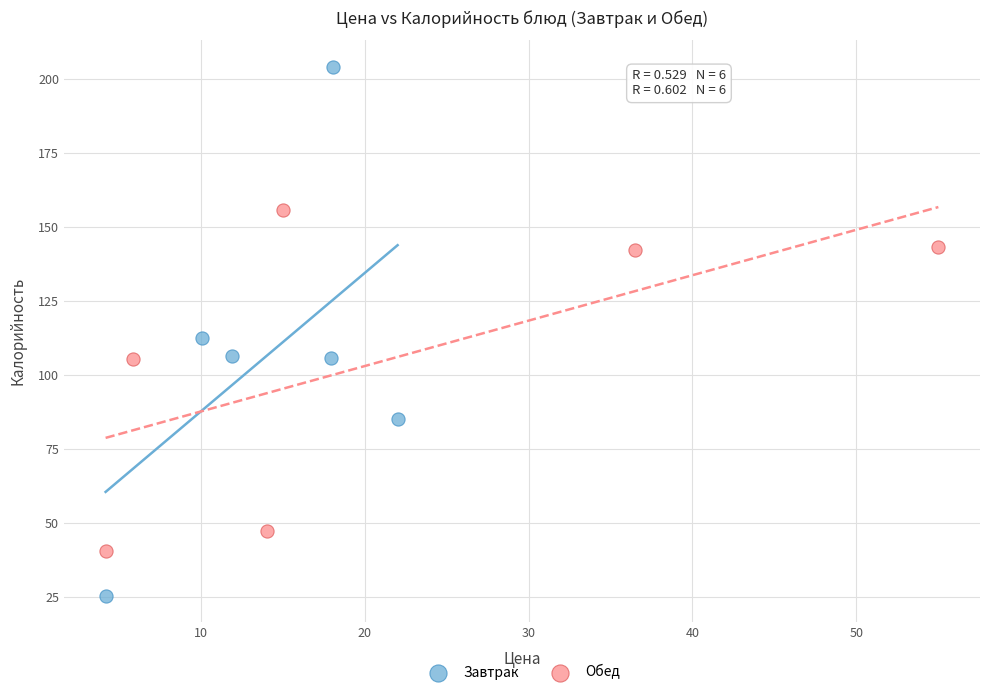

Which series contains the lowest Y value?

Завтрак